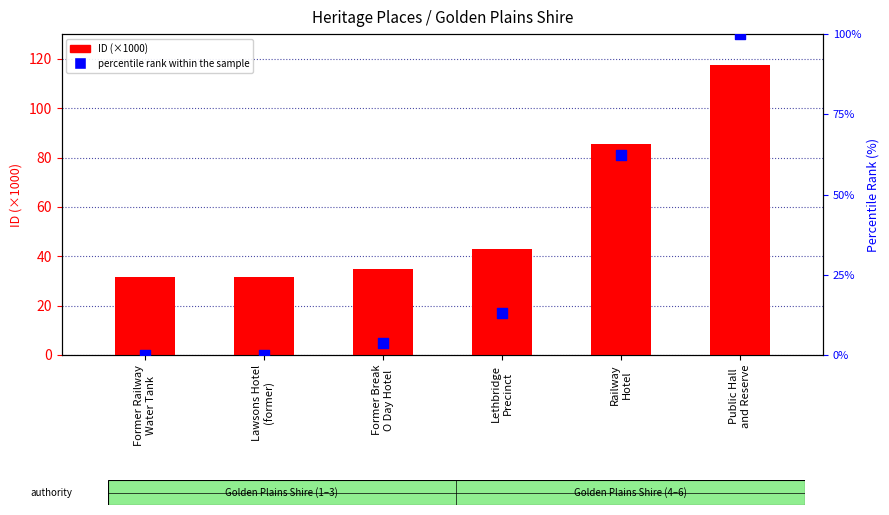

Which series has the largest total across all categories?

ID (×1000)